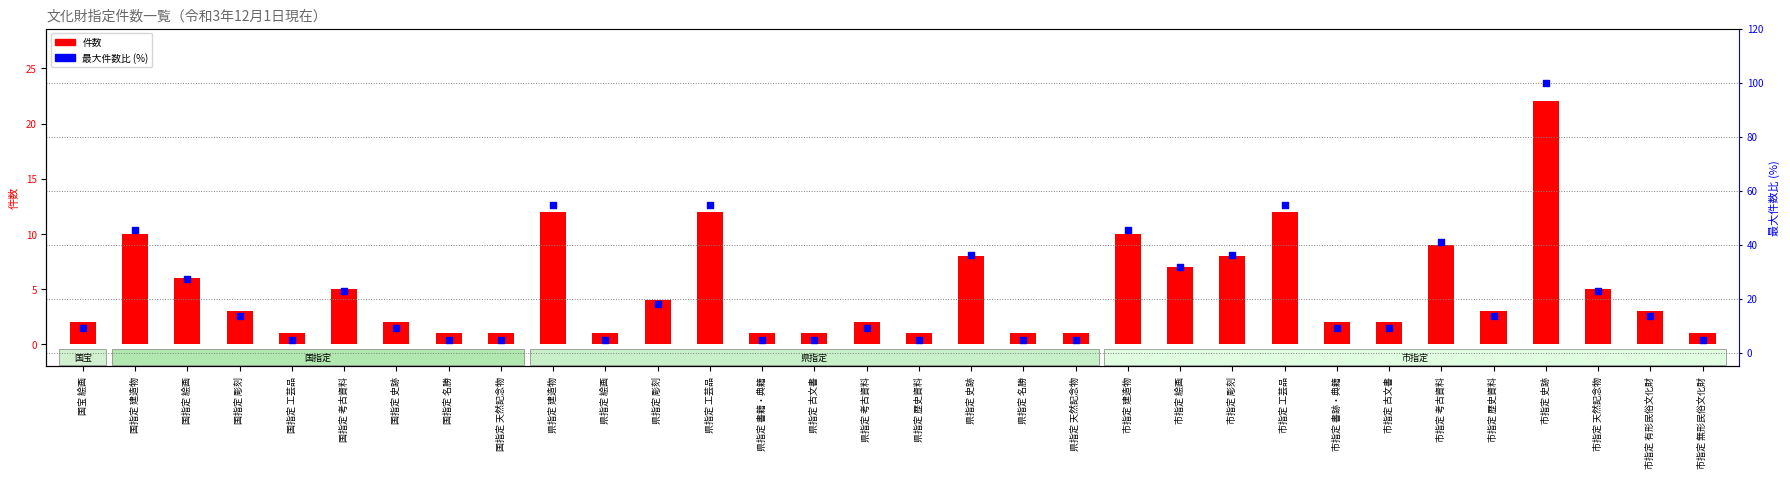

What is the total value across all series at 市指定 歴史資料?

16.6